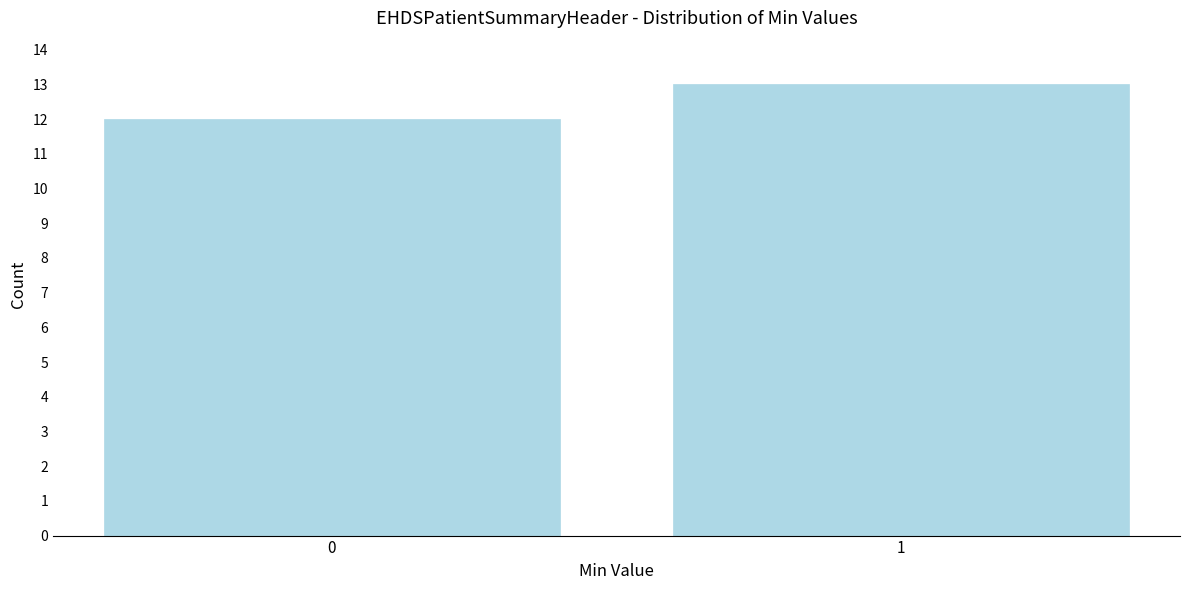

Reading left to right, list all the values displayed in this chart.

0=12	1=13